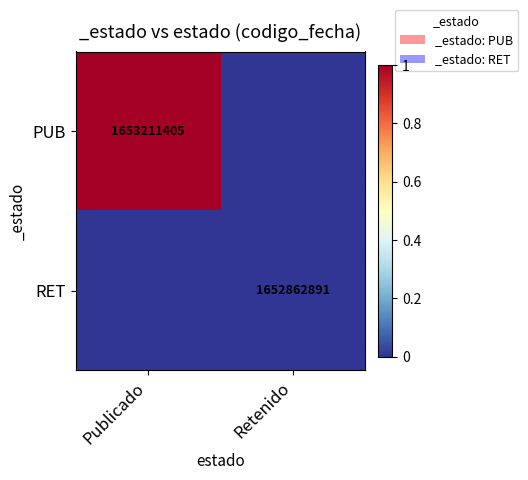

True or false: RET has a value of -1870.9 at Retenido.

False